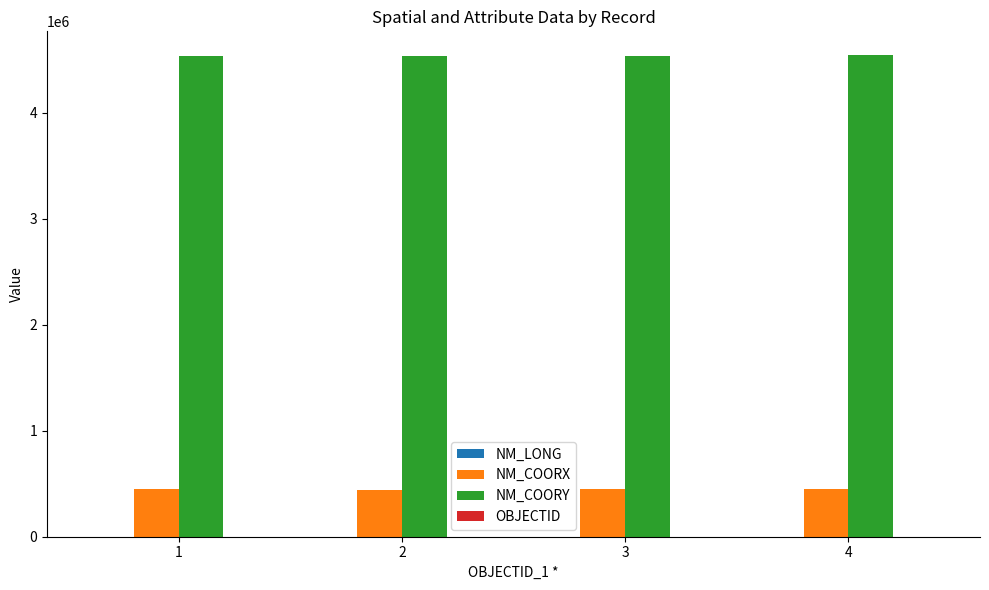

Which series has the largest total across all categories?

NM_COORY